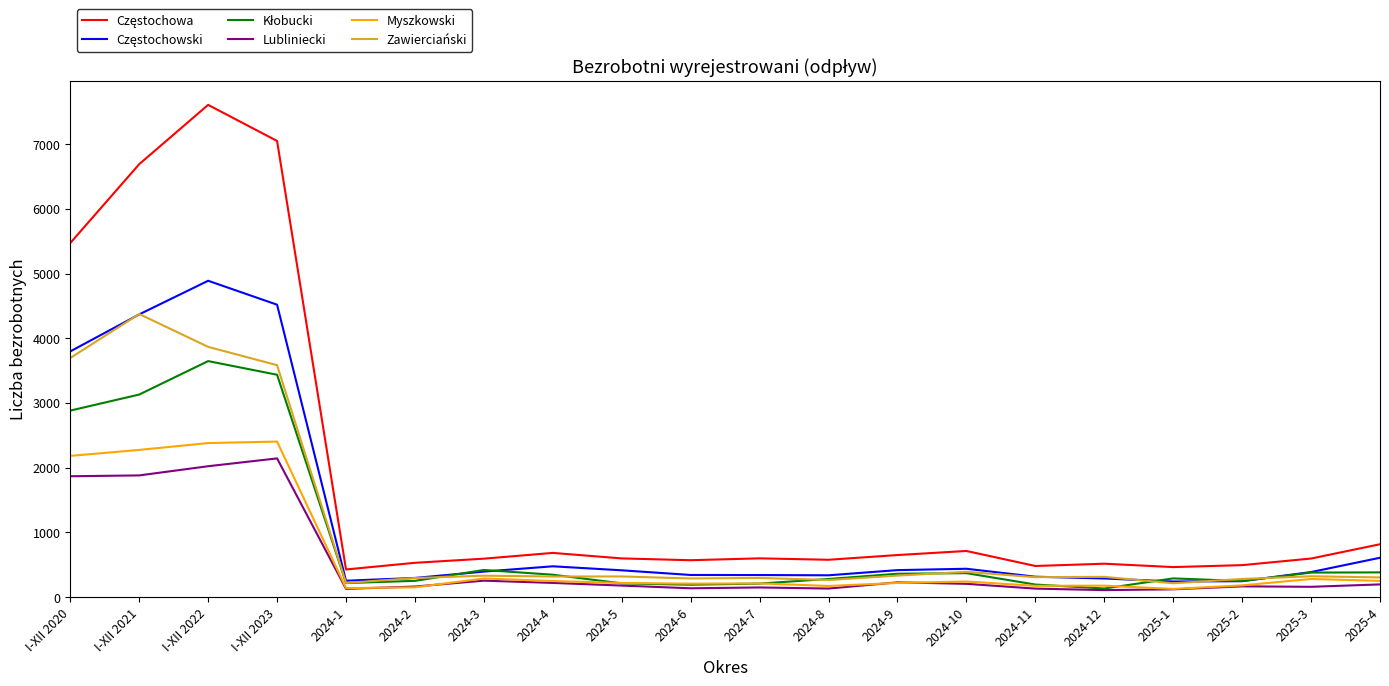

What is the maximum value shown in the chart?

7607